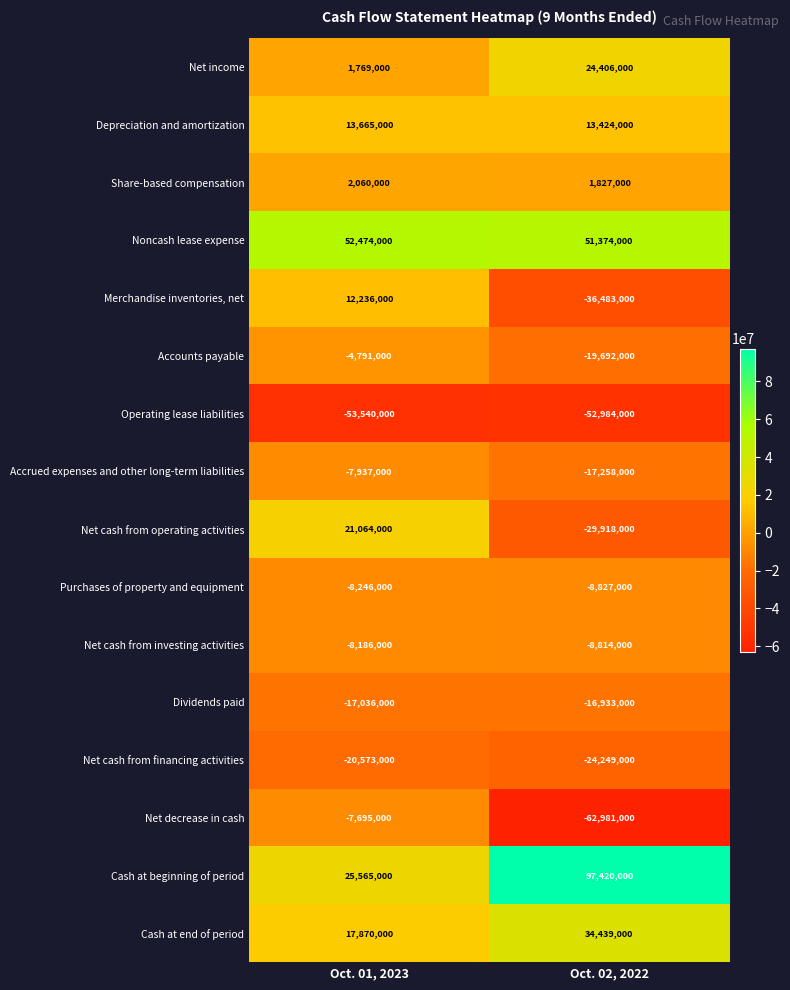

What is the minimum value shown in the chart?

-62981000